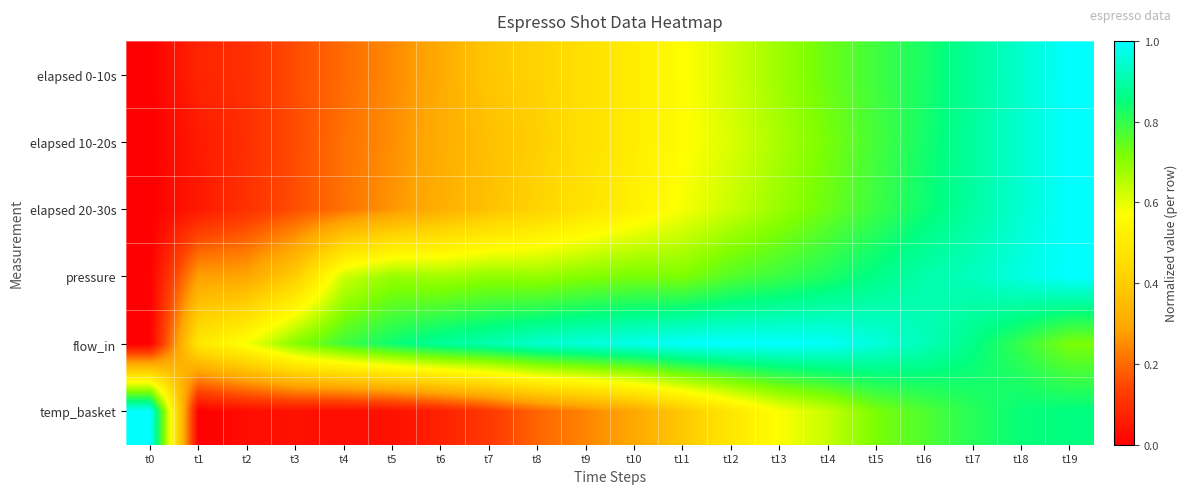

Which series has the largest range (max minus min)?

elapsed 0-10s